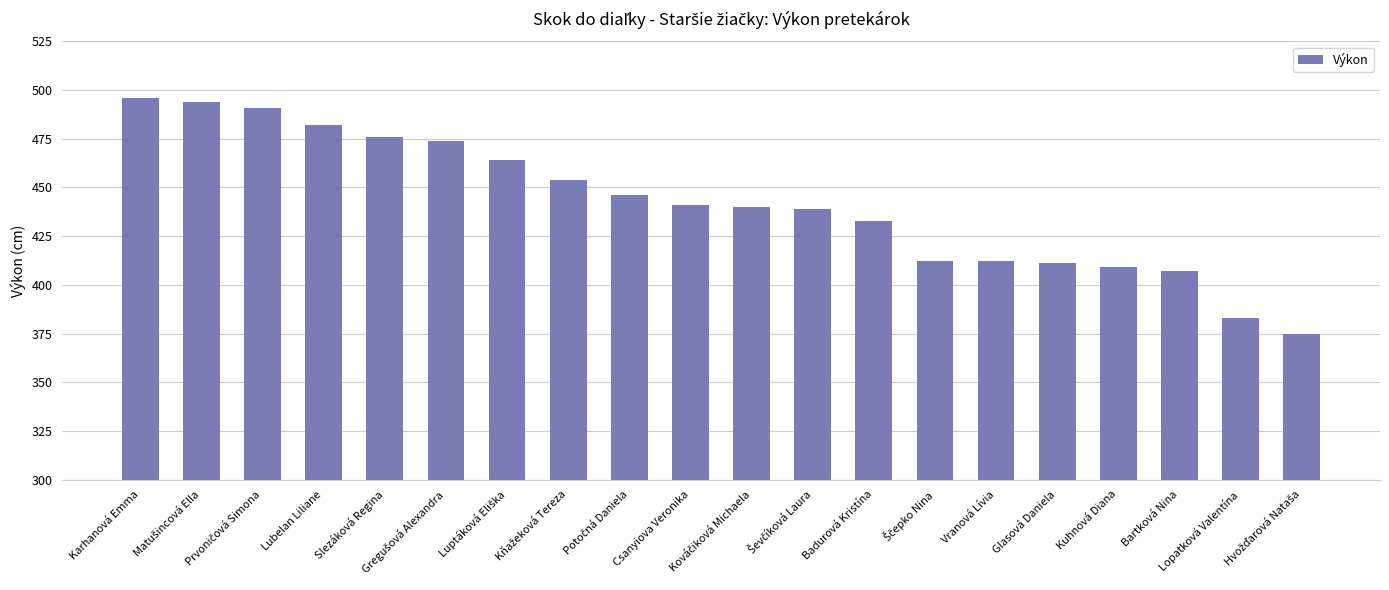

What is the label of the 1st bar from the left?

Karhanová Emma